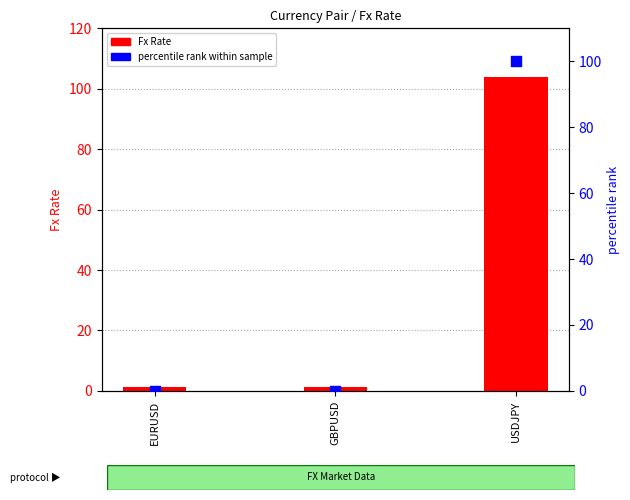

What are all the series names shown in the legend?

Fx Rate, percentile rank within sample